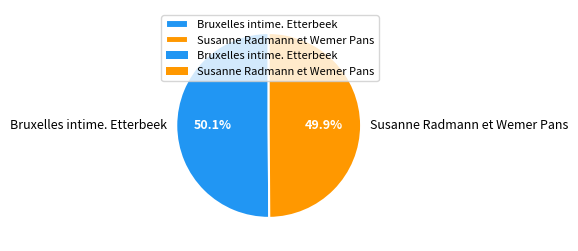

Approximately how many times larger is the value at Susanne Radmann et Wemer Pans compared to Bruxelles intime. Etterbeek?

1.0